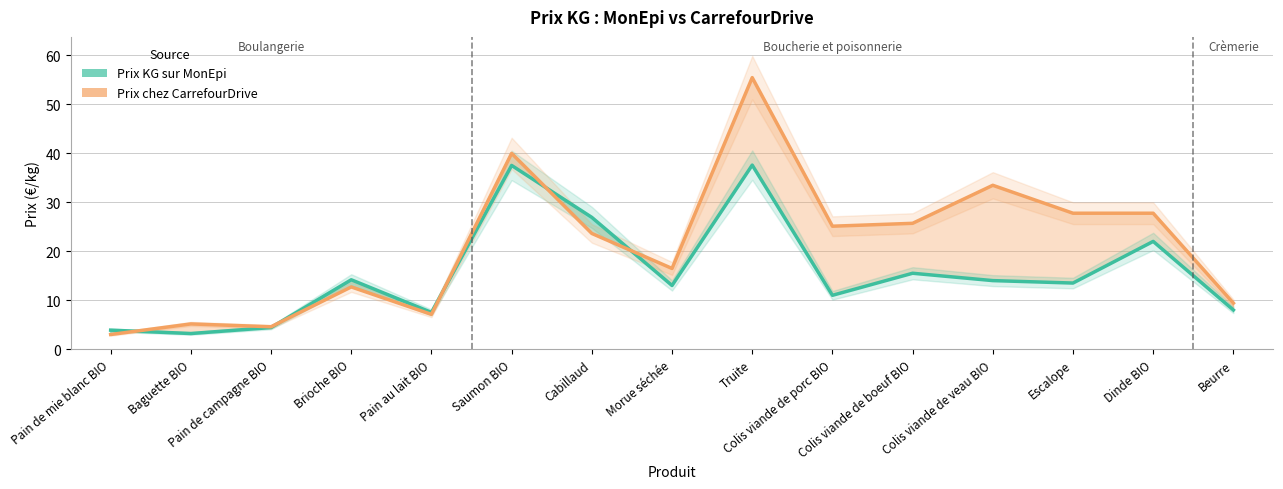

What is the label of the 9th point from the left?

Truite